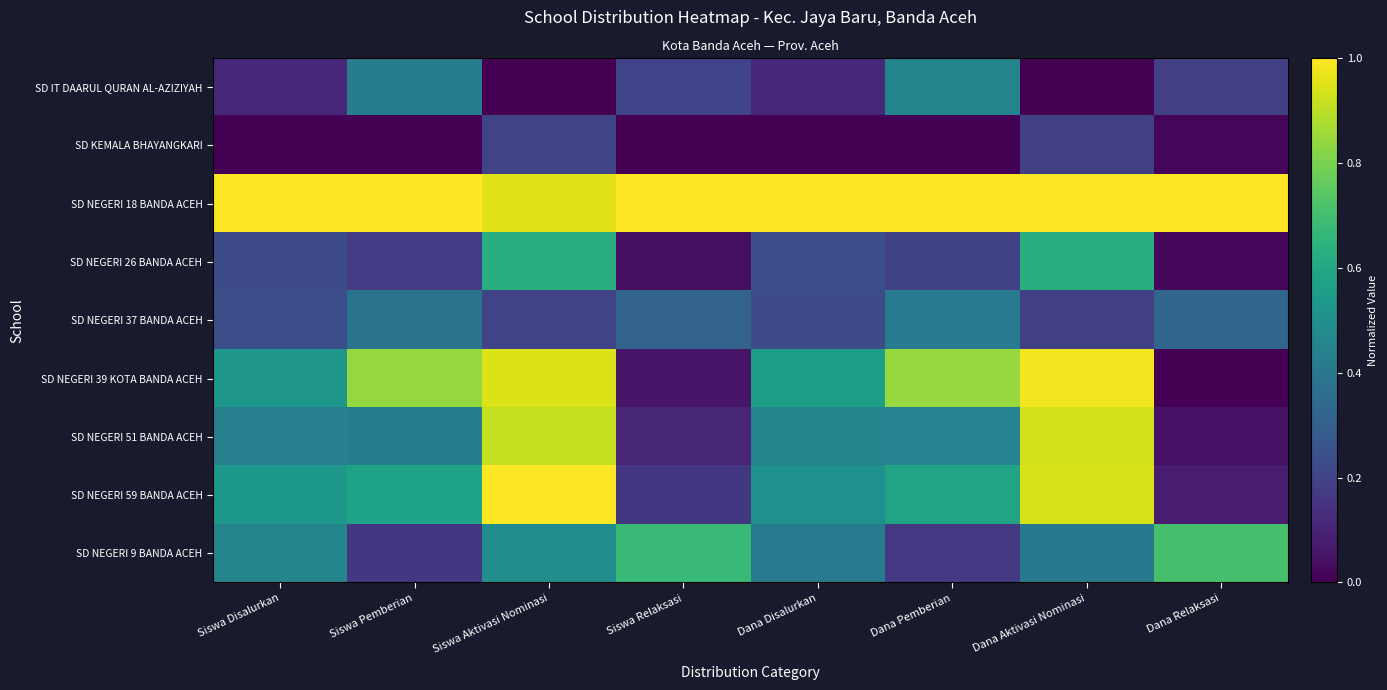

Is the value of SD NEGERI 39 KOTA BANDA ACEH at Dana Pemberian greater than the value of SD NEGERI 18 BANDA ACEH at Dana Pemberian?

No